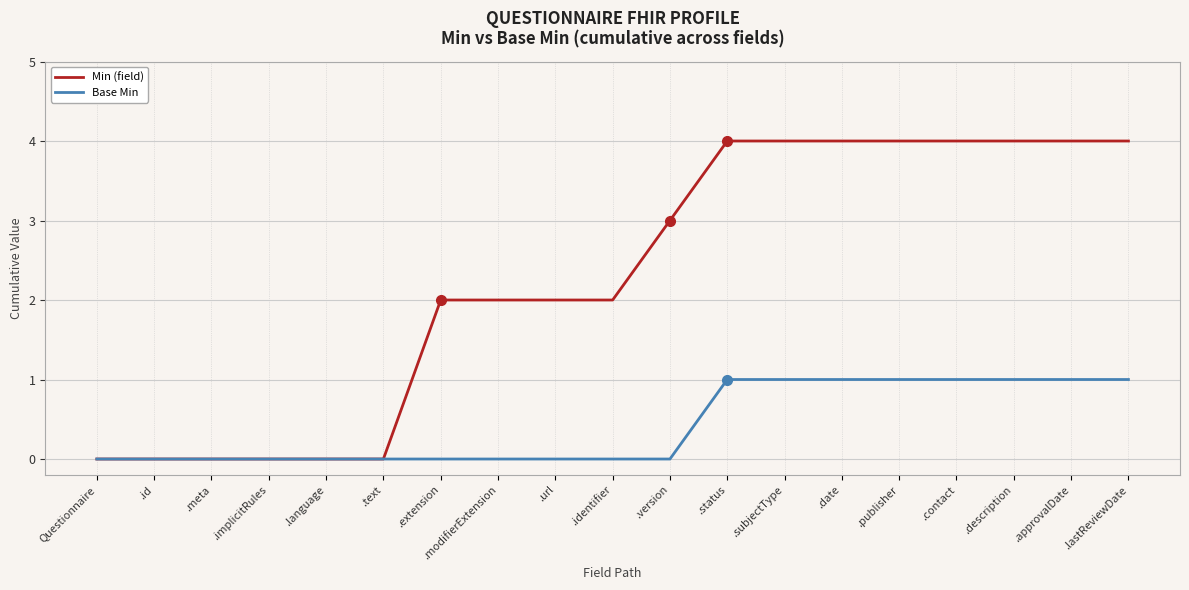

Reading left to right, extract all data points from this chart.

Min (field): 0	0	0	0	0	0	2	2	2	2	3	4	4	4	4	4	4	4	4
Base Min: 0	0	0	0	0	0	0	0	0	0	0	1	1	1	1	1	1	1	1